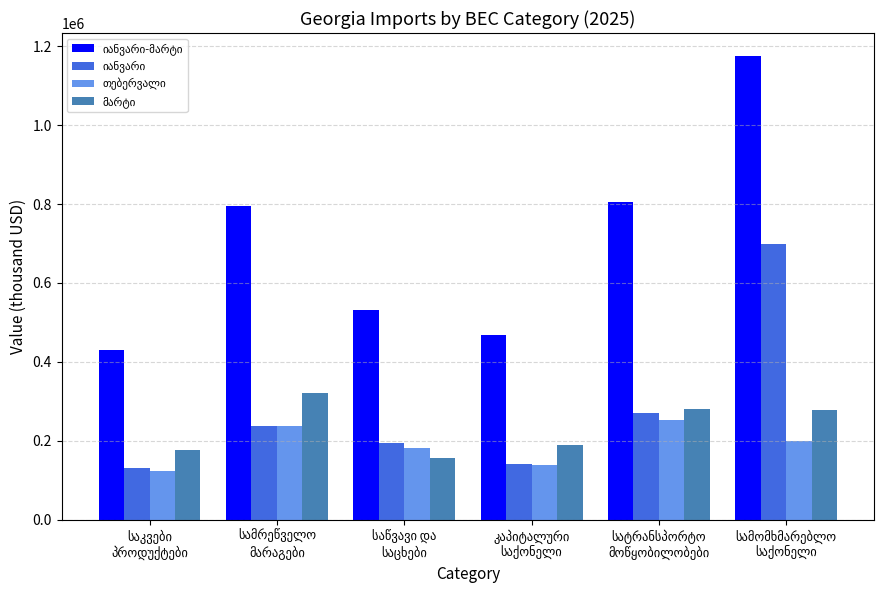

What is the smallest value displayed?

122218.2